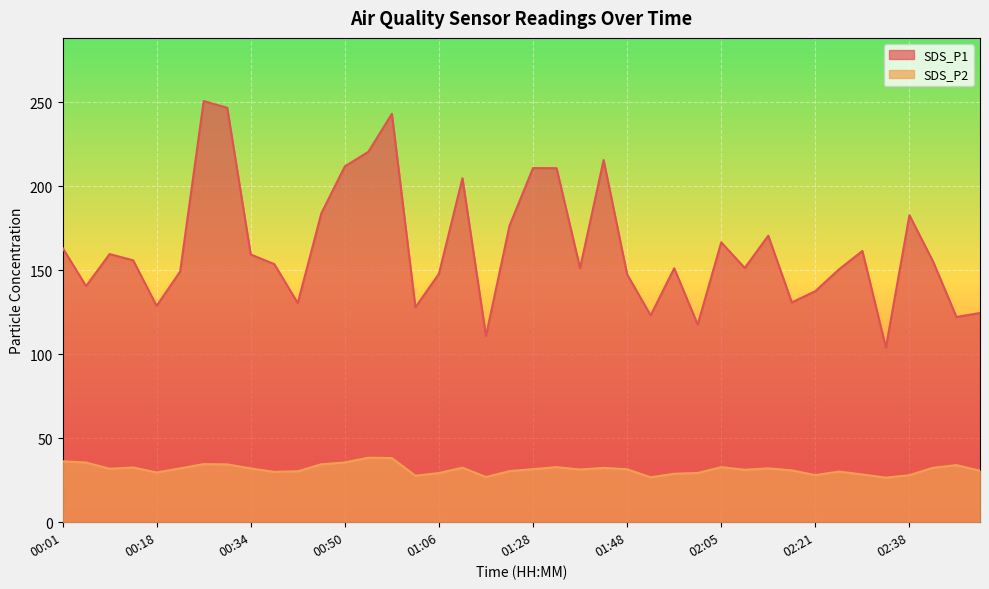

True or false: SDS_P2 has more than 2 interior local peaks.

True